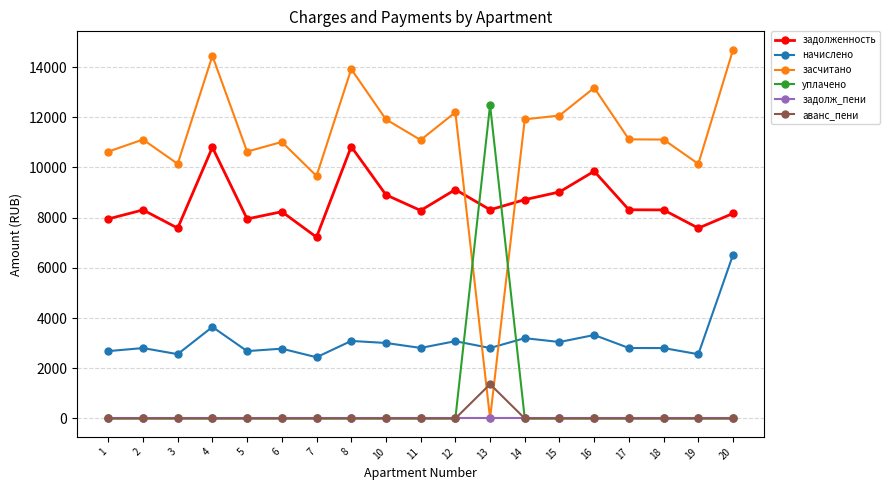

Is the value of засчитано at 4 greater than the value of задолженность at 18?

Yes